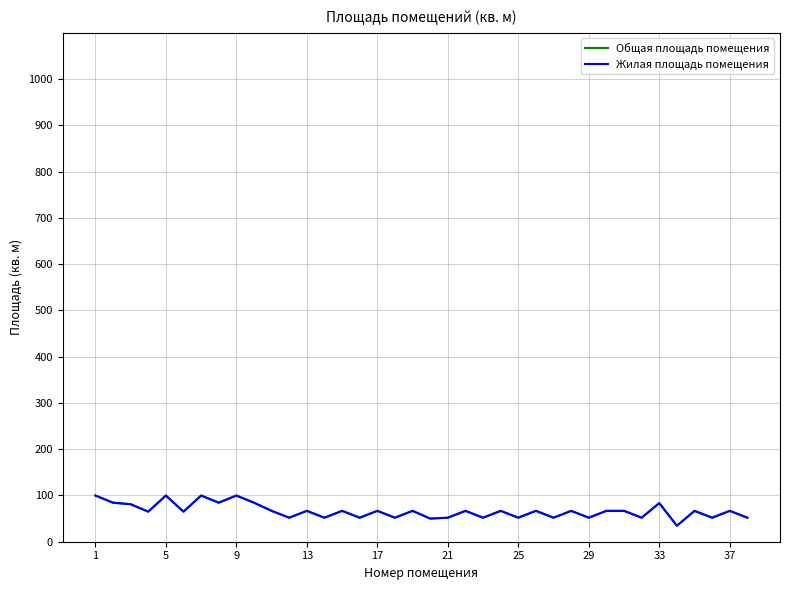

Is this an area chart (filled region under the line)?

No